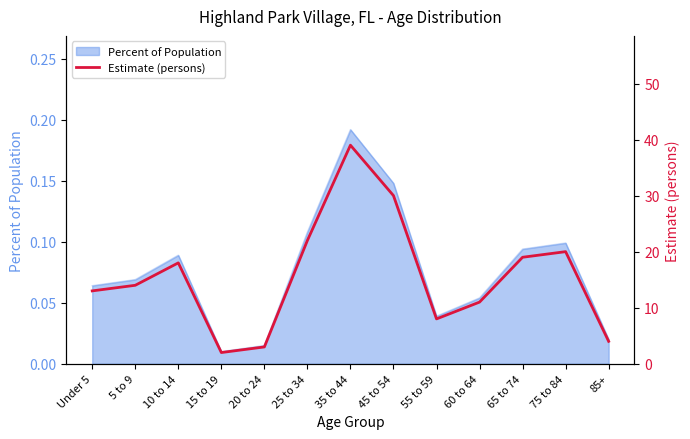

Does the chart display data point markers on the line(s)?

No